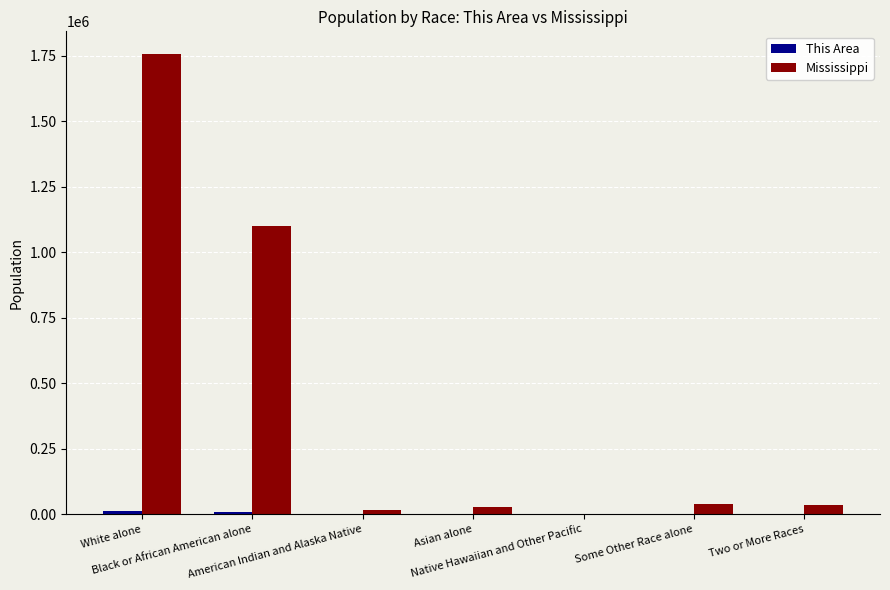

Which series has the largest total across all categories?

Mississippi